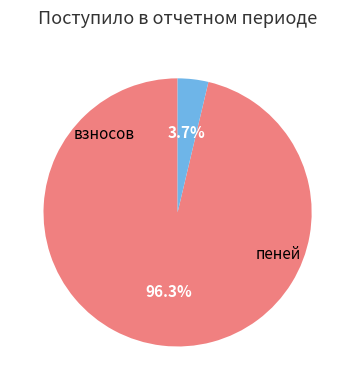

Count the number of slices in the pie.

2